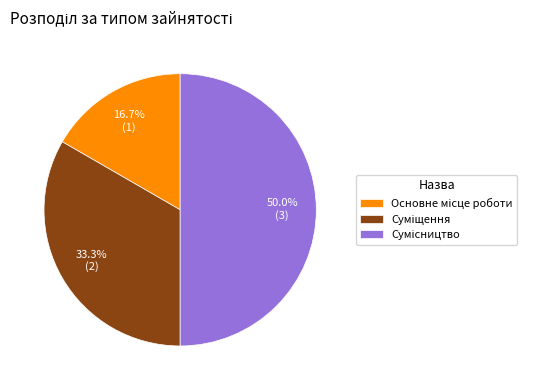

How many segments does this pie chart have?

3